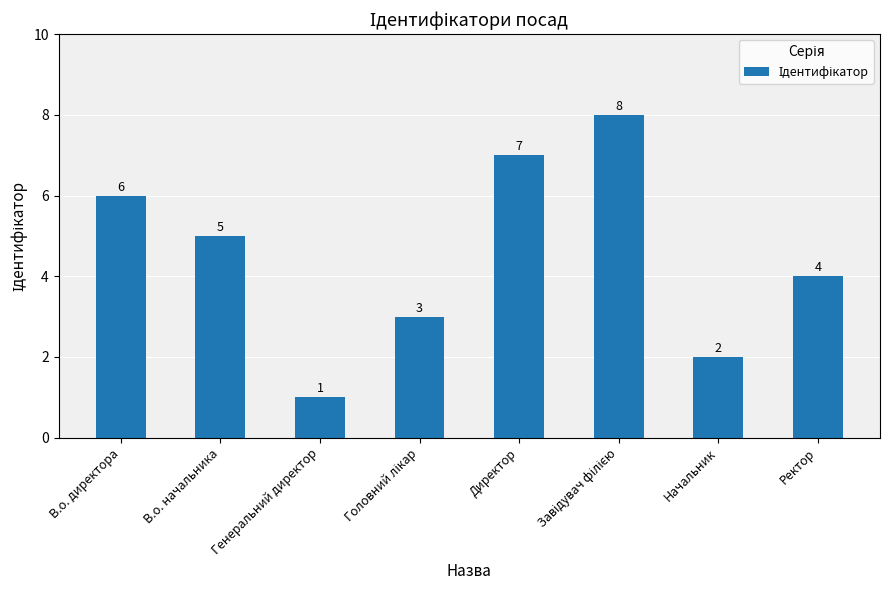

Between Генеральний директор and Директор, which is larger?

Директор